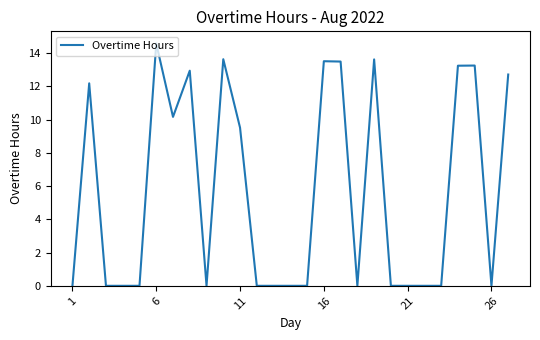

What is the greatest value displayed?

14.6